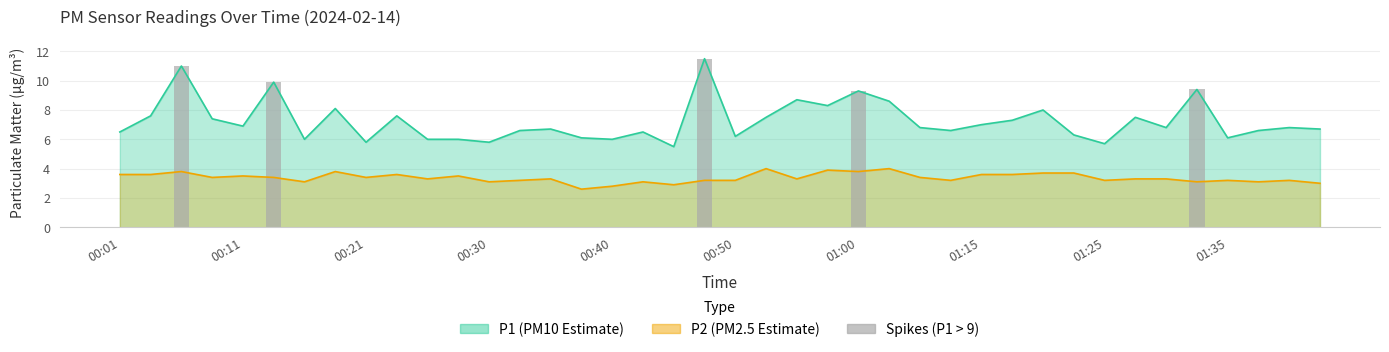

How many bars are there in total?

5